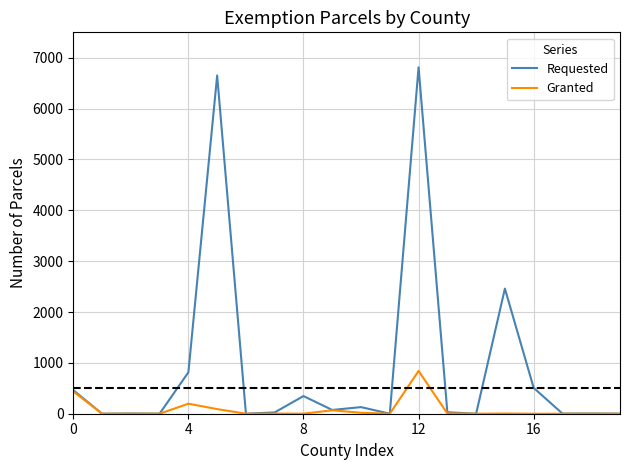

List the series in order of their peak value, highest first.

Requested, Granted